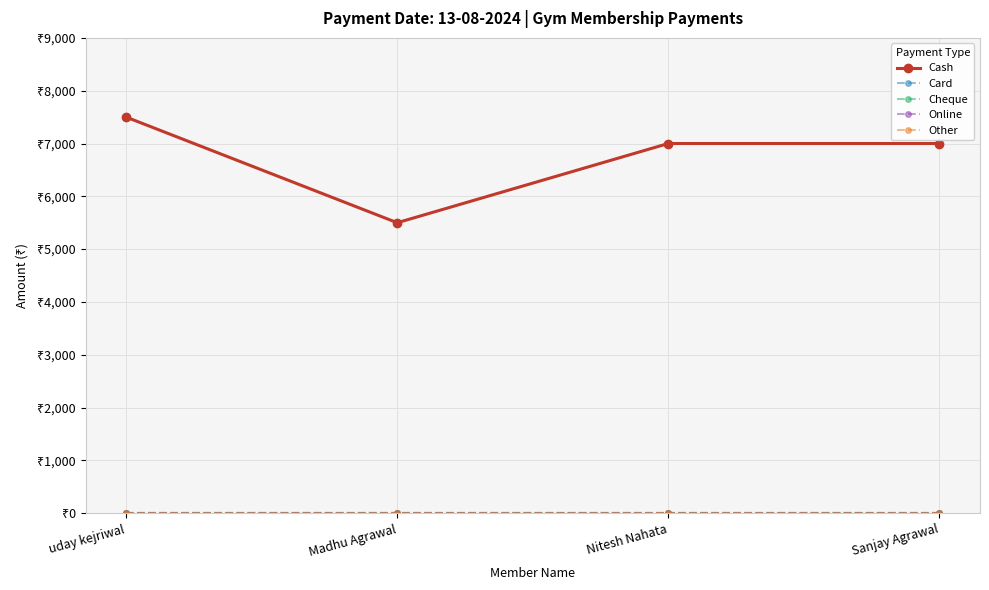

Is this an area chart (filled region under the line)?

No